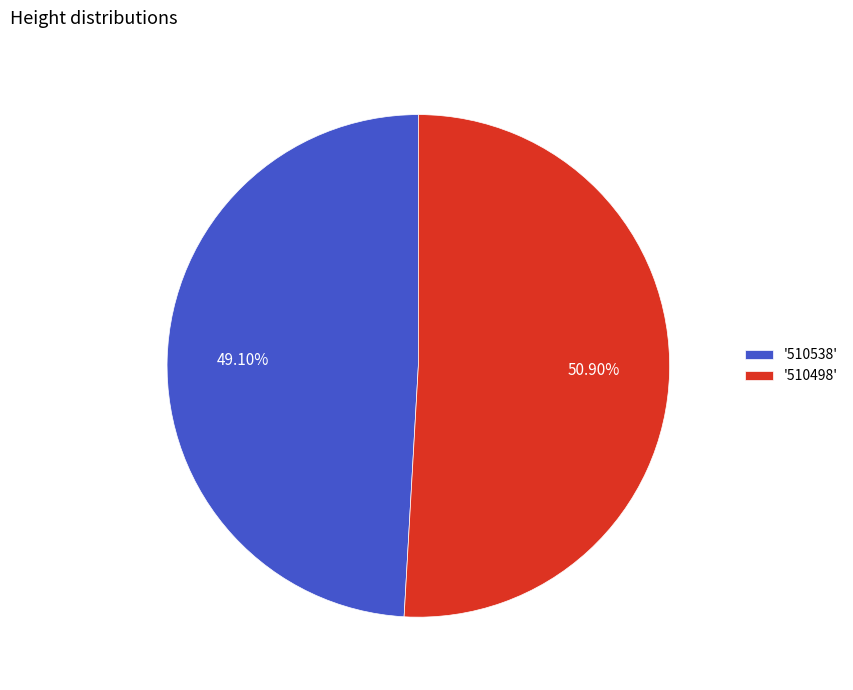

What is the ratio of the value at '510538' to the value at '510498'?

1.0